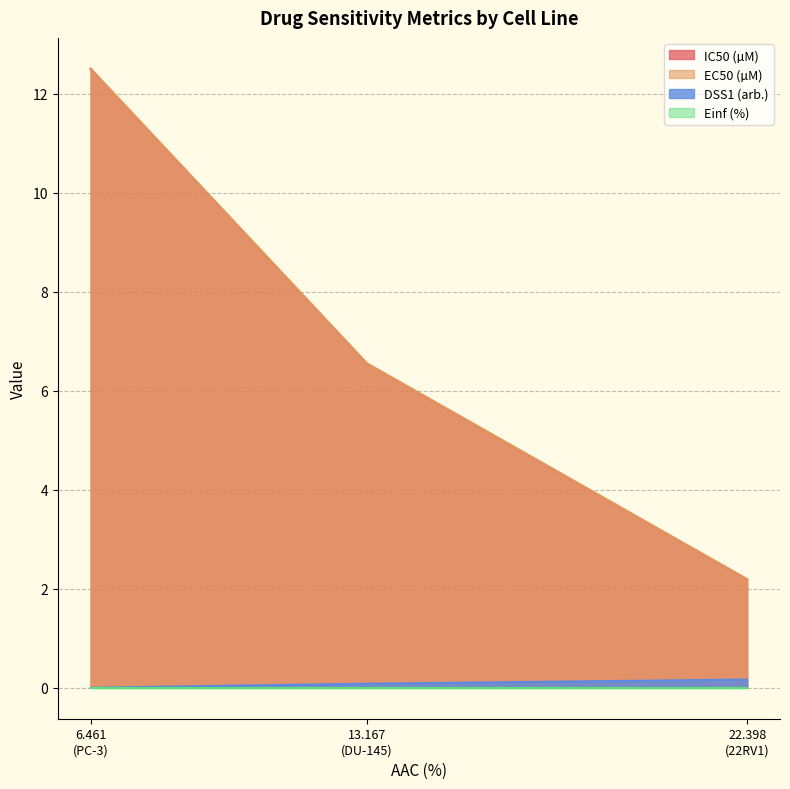

What is the approximate value of EC50 (µM) at 13.167 (DU-145)?

6.5